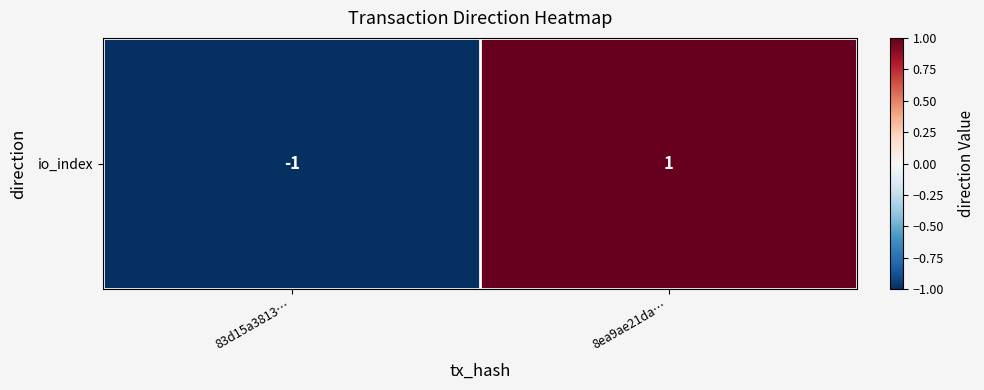

Is it true that the value at 8ea9ae21da… is 2?

False